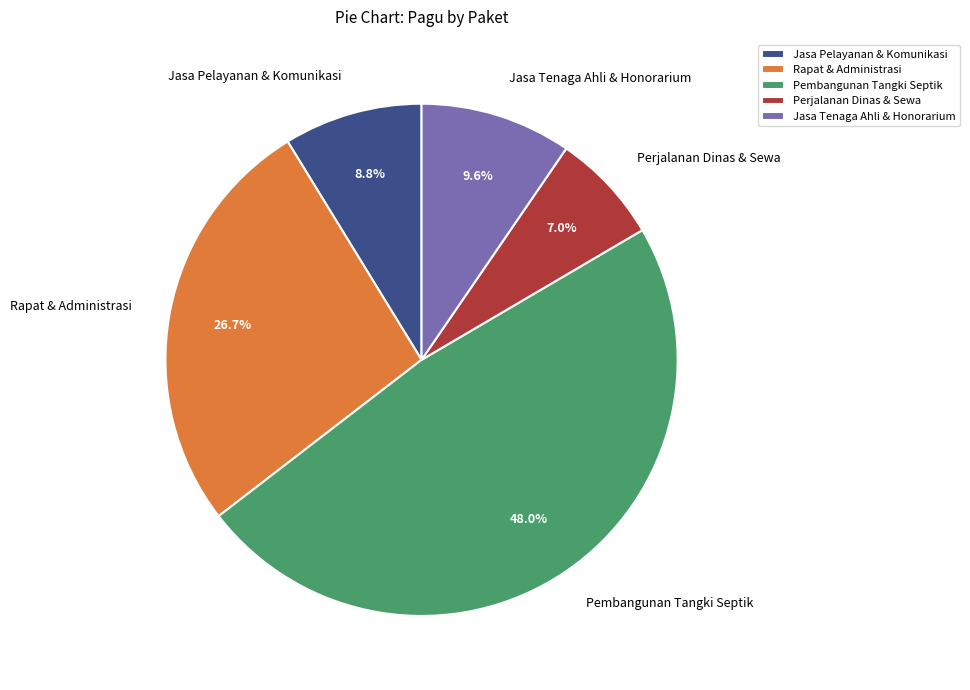

Do Jasa Tenaga Ahli & Honorarium and Perjalanan Dinas & Sewa together represent more than half of the pie?

No